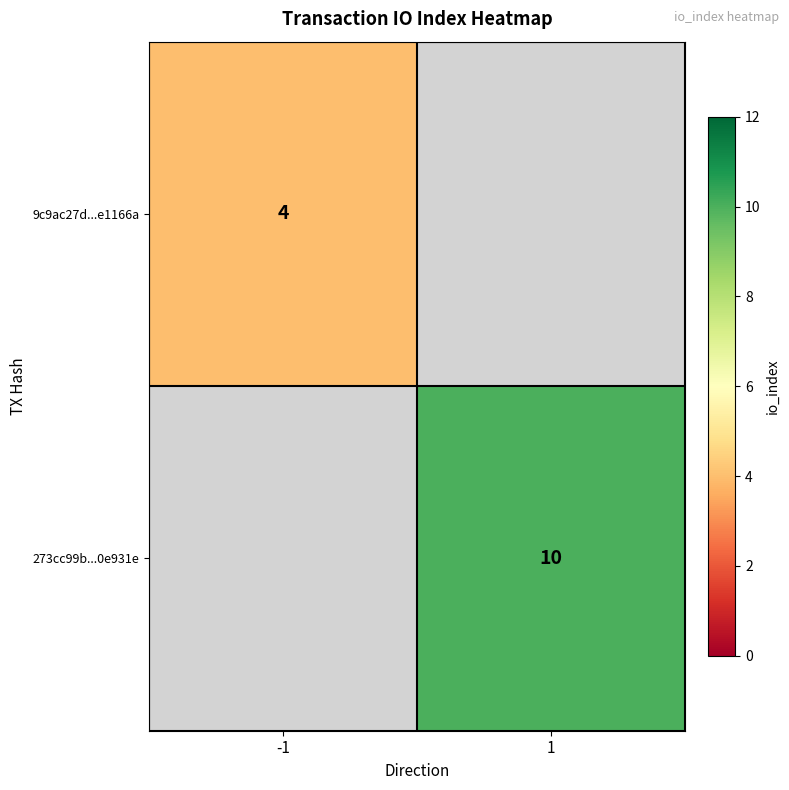

The 273cc99b...0e931e series shows 14.5 at 1. True or false?

False